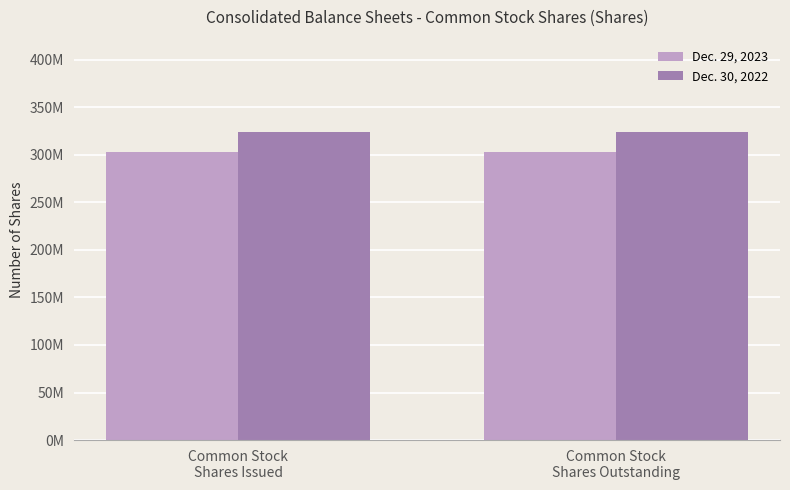

Reading left to right, transcribe all the data shown in this chart.

Dec. 29, 2023: 302793000	302793000
Dec. 30, 2022: 323951000	323951000